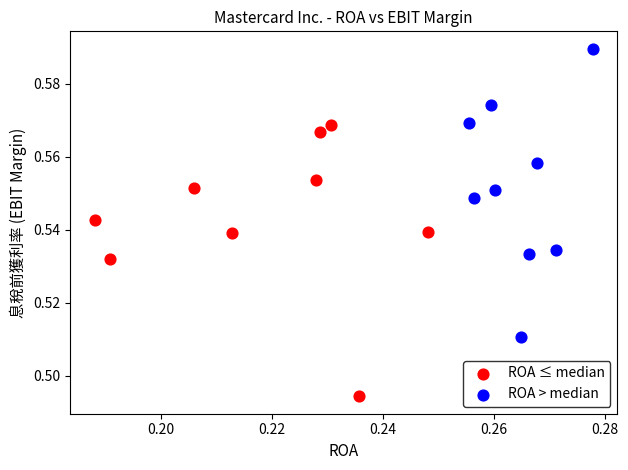

What are all the series names shown in the legend?

ROA ≤ median, ROA > median